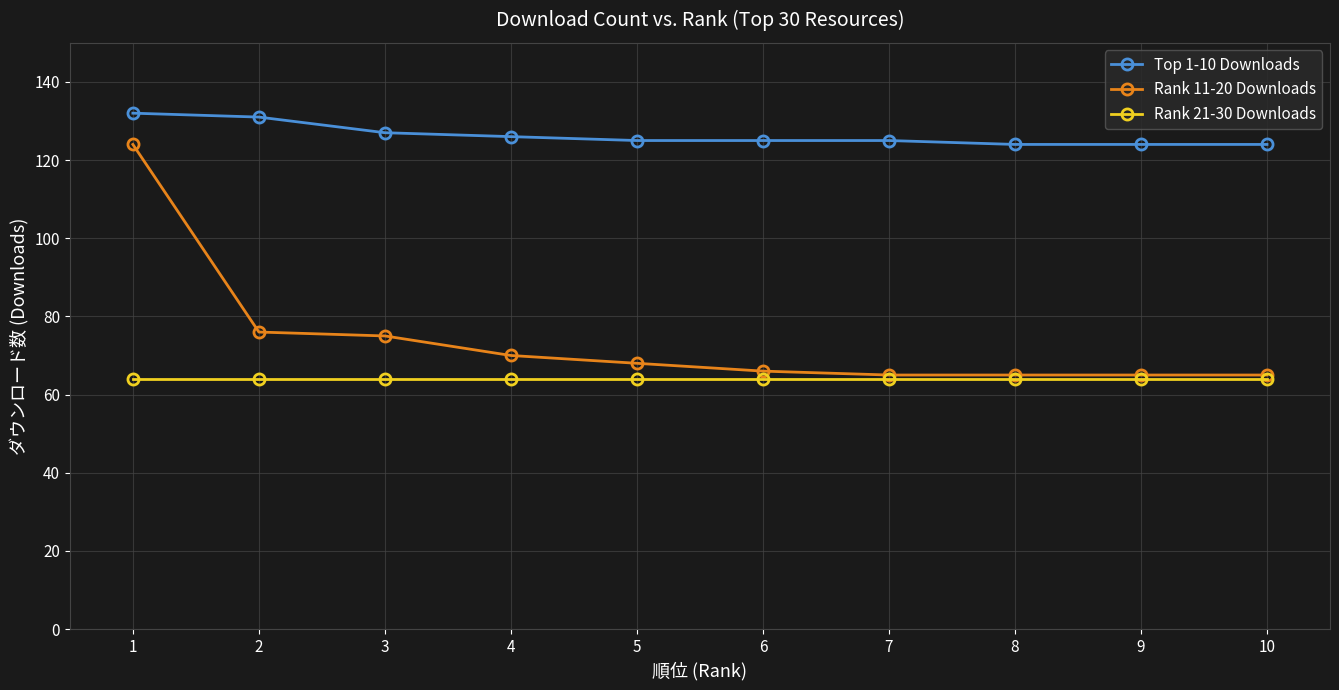

What is the lowest value of the Rank 21-30 Downloads series?

64